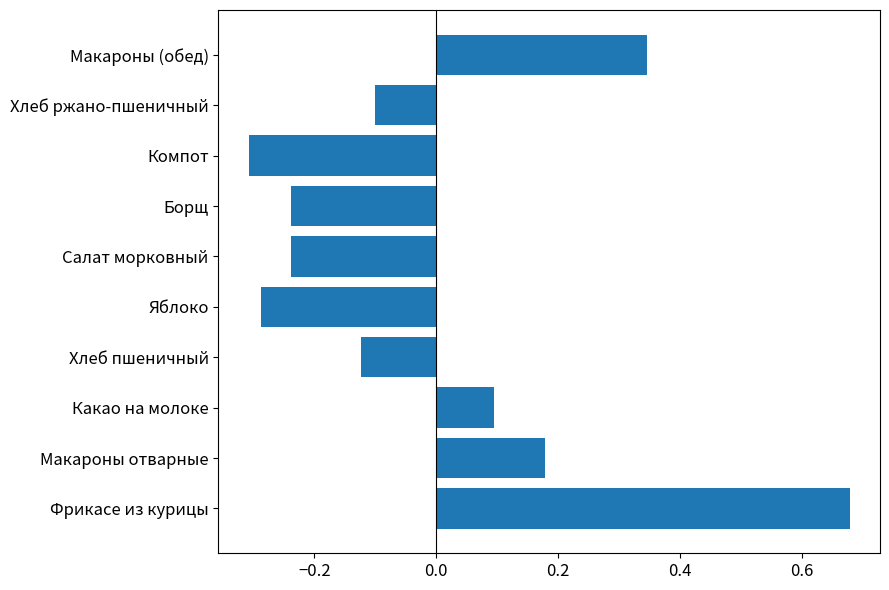

True or false: the data shows -0.3 at Салат морковный.

False